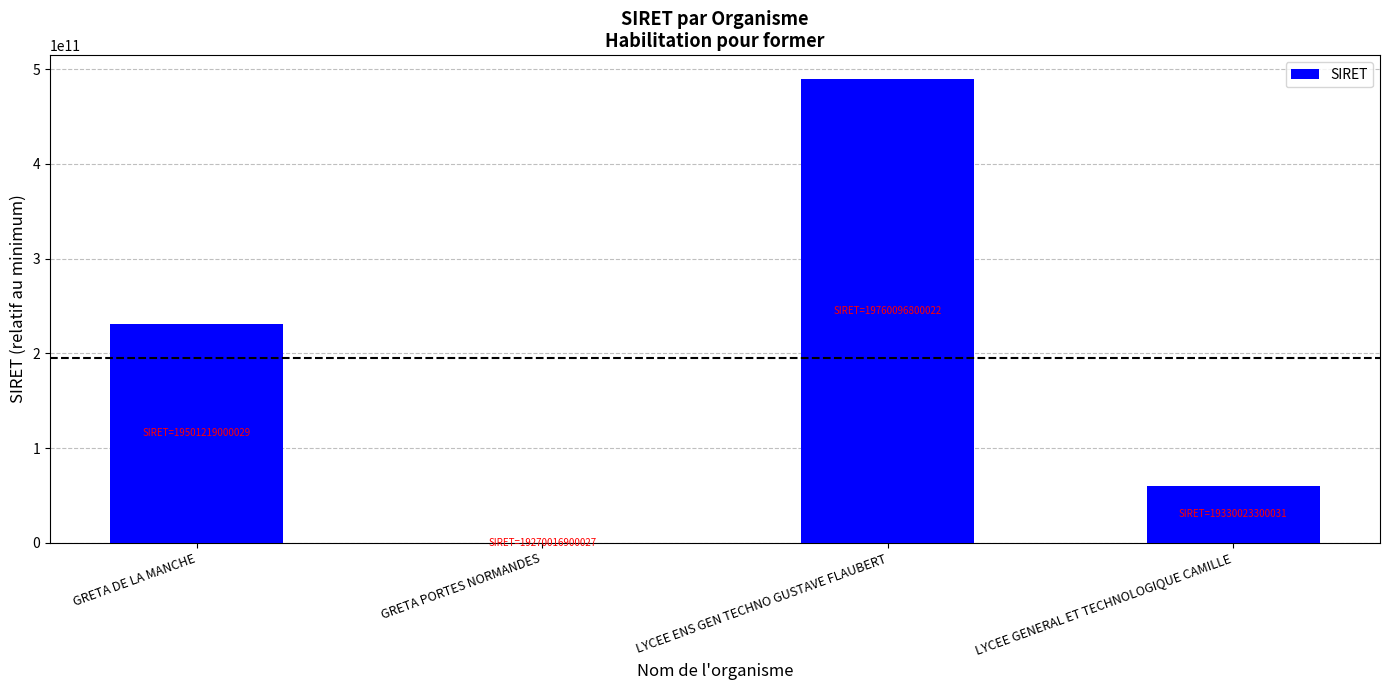

Reading right to left, list all the values displayed in this chart.

LYCEE GENERAL ET TECHNOLOGIQUE CAMILLE=60006400004	LYCEE ENS GEN TECHNO GUSTAVE FLAUBERT=490079899995	GRETA PORTES NORMANDES=0	GRETA DE LA MANCHE=231202100002